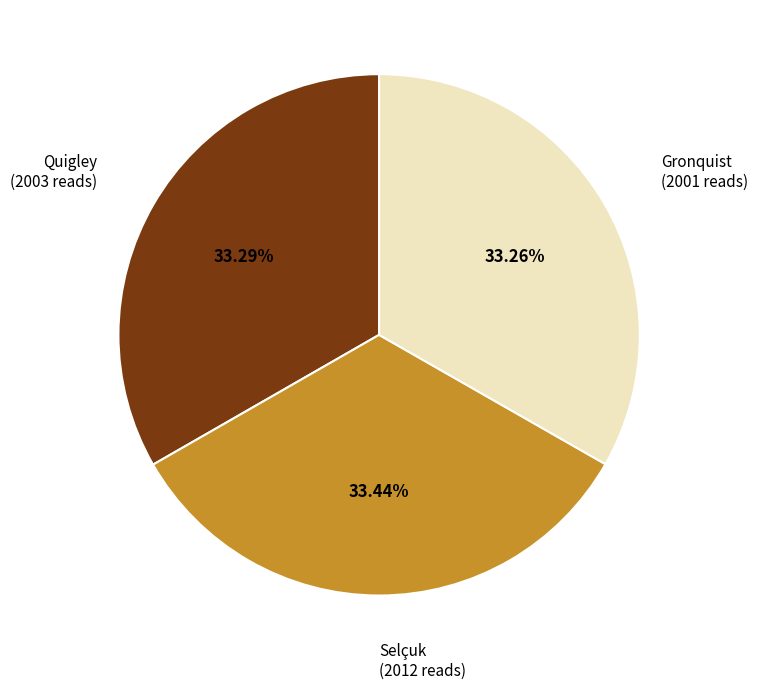

Is it true that Quigley is 20% of the pie?

False